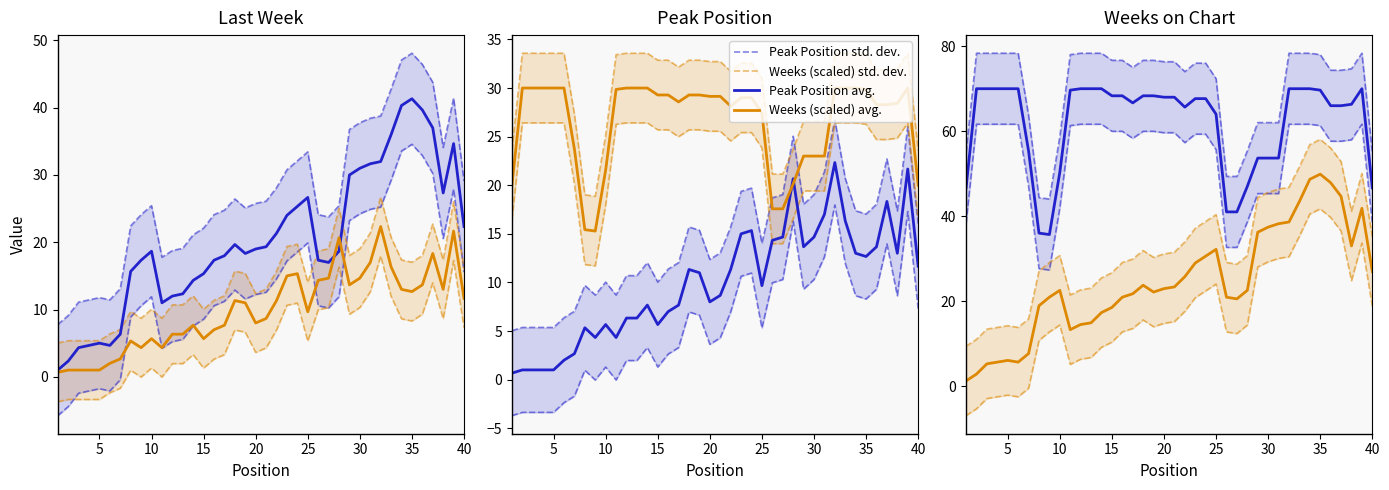

How many data points in Last Week are less than 20?

20